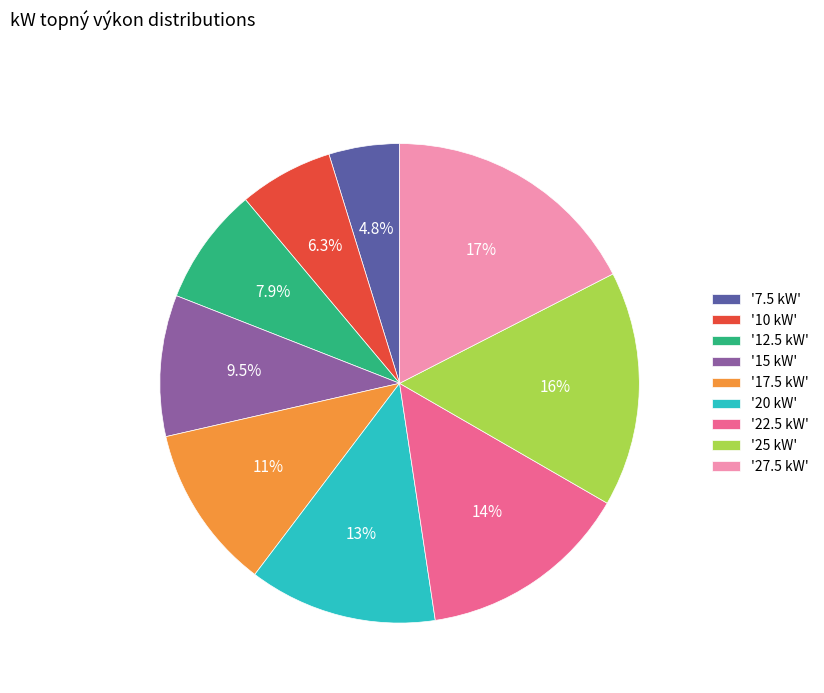

To the nearest percent, what is the difference between the largest and smallest slice percentages?

13%